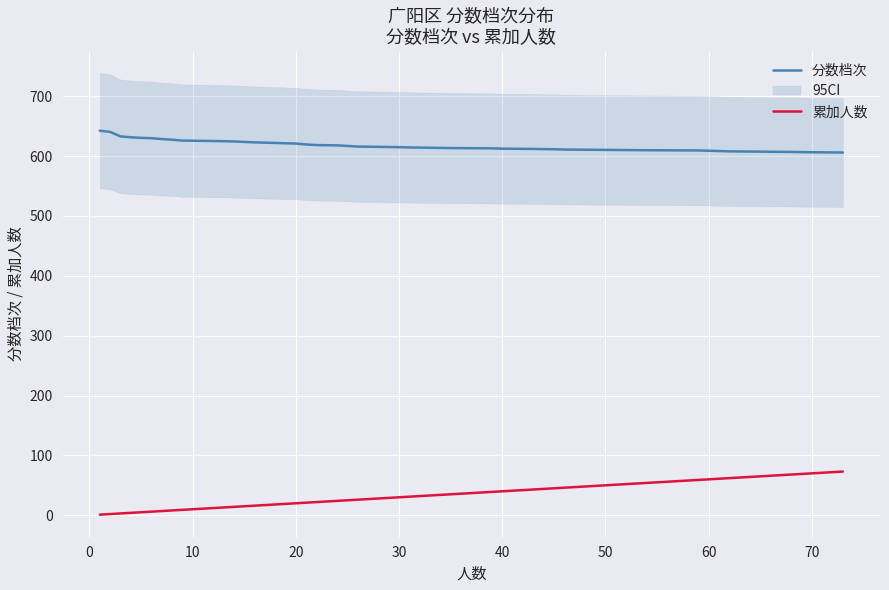

What is the minimum value for 分数档次?

606.0